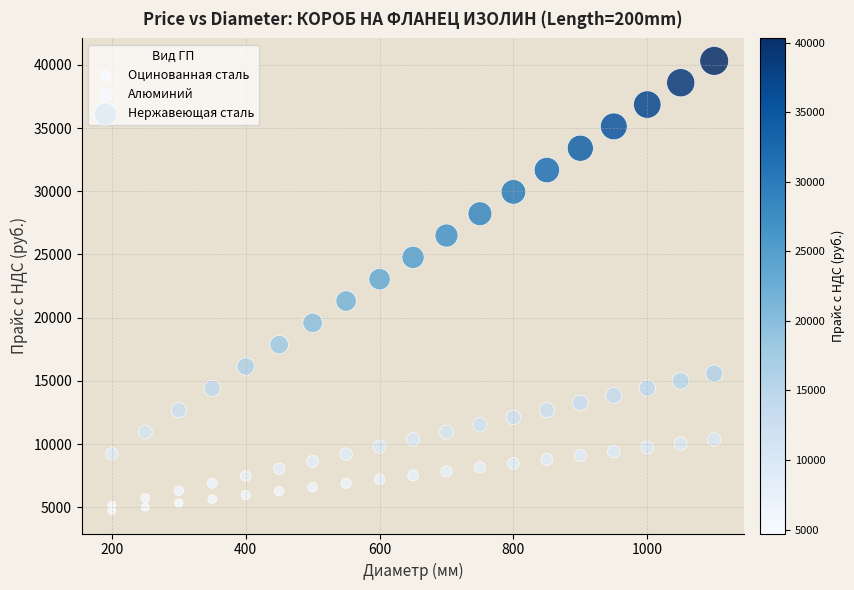

Which series has the widest spread of Y values?

Нержавеющая сталь